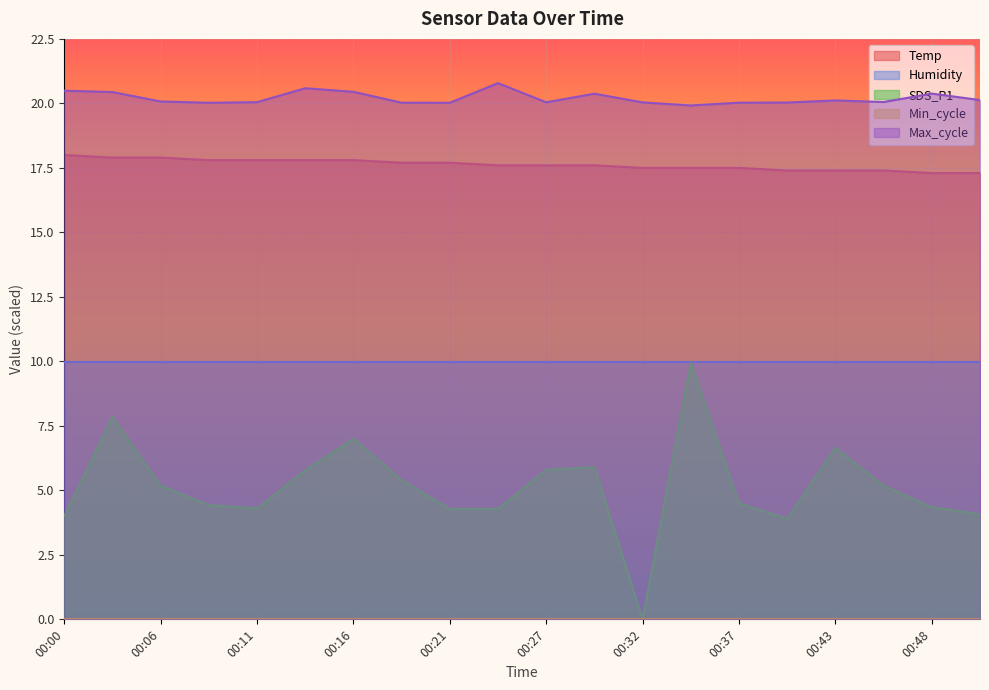

The value of Temp at 00:16 is 23.7. True or false?

False